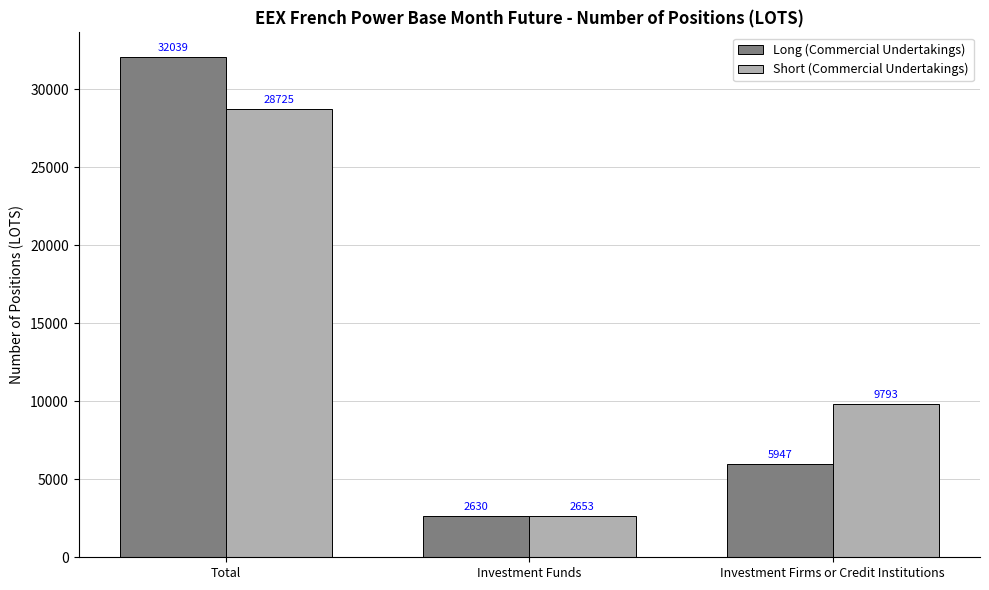

What is the label of the 1st bar from the right?

Investment Firms or Credit Institutions